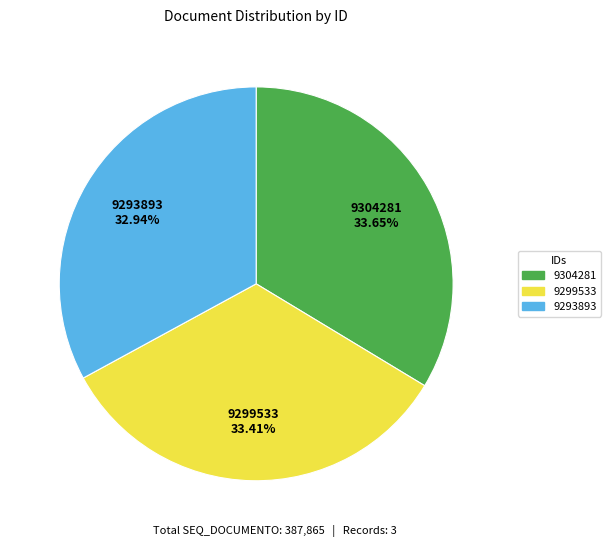

Combined, what portion of the pie is 9293893 and 9299533?

66.3%